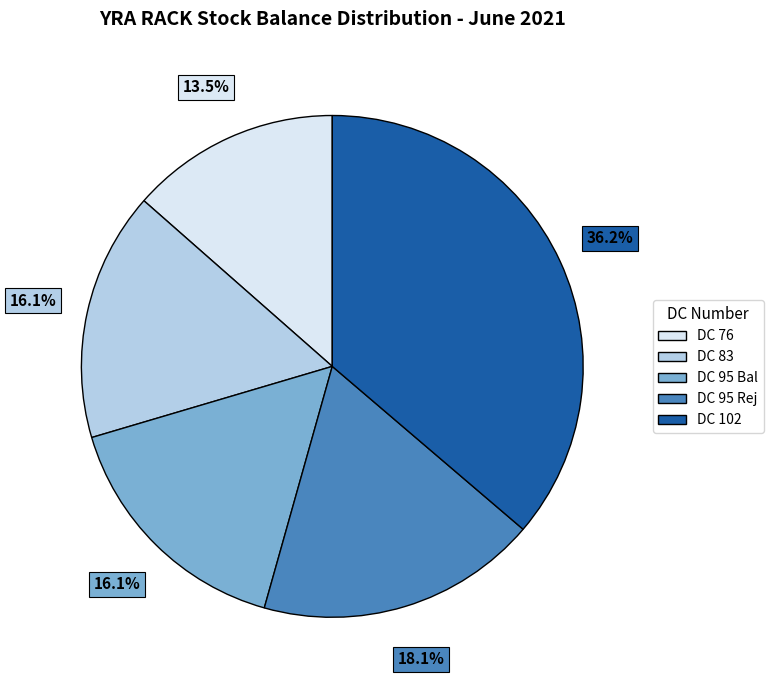

Does any single category account for the majority?

No